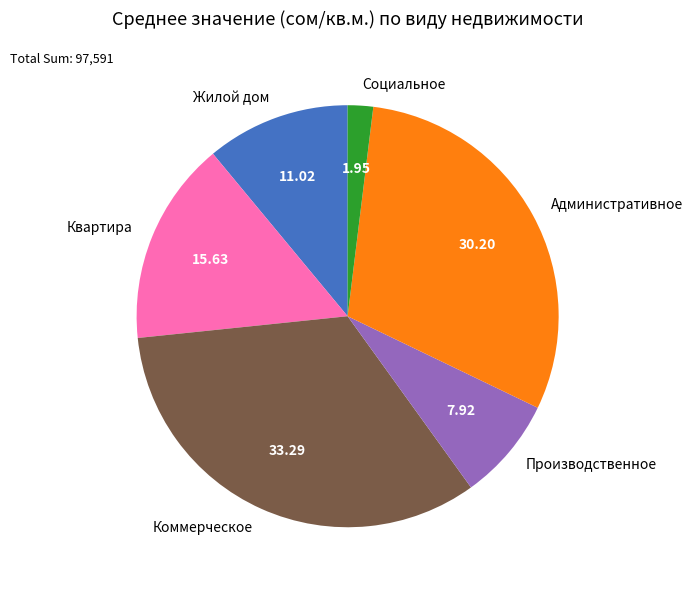

Between Социальное and Производственное, which is larger?

Производственное